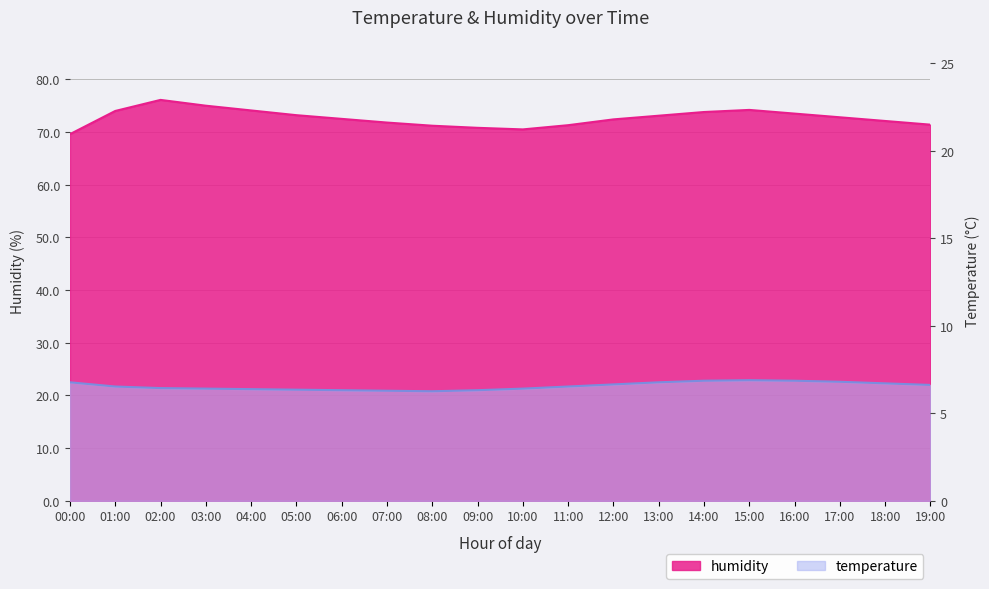

Does the chart have visible grid lines?

Yes